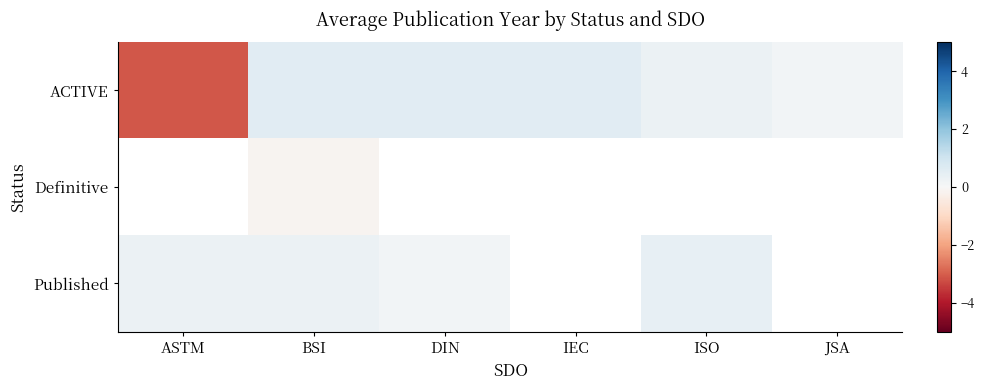

At how many categories does at least one series exceed -2?

6